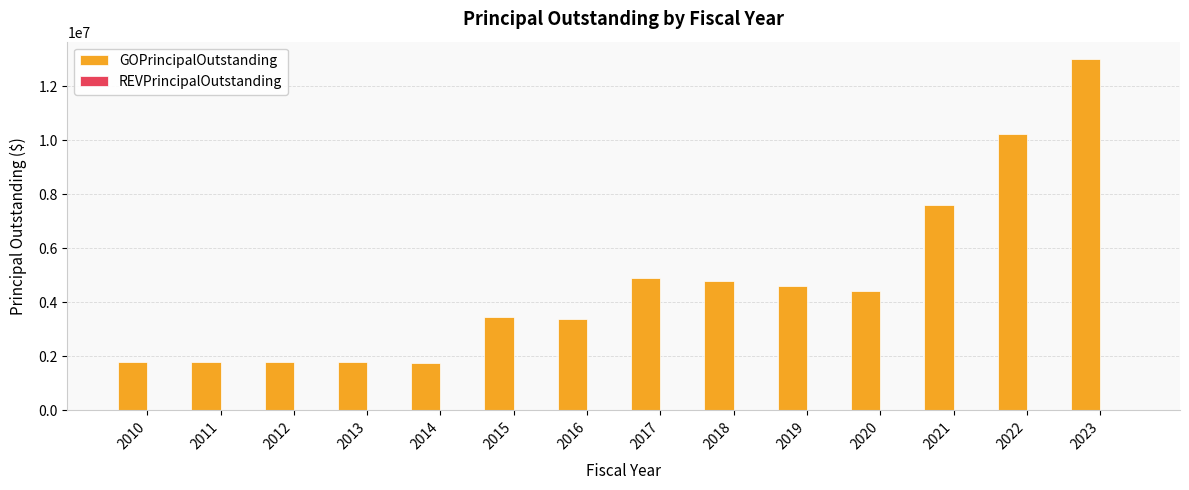

What is the value of the 4th bar from the left?

1785000